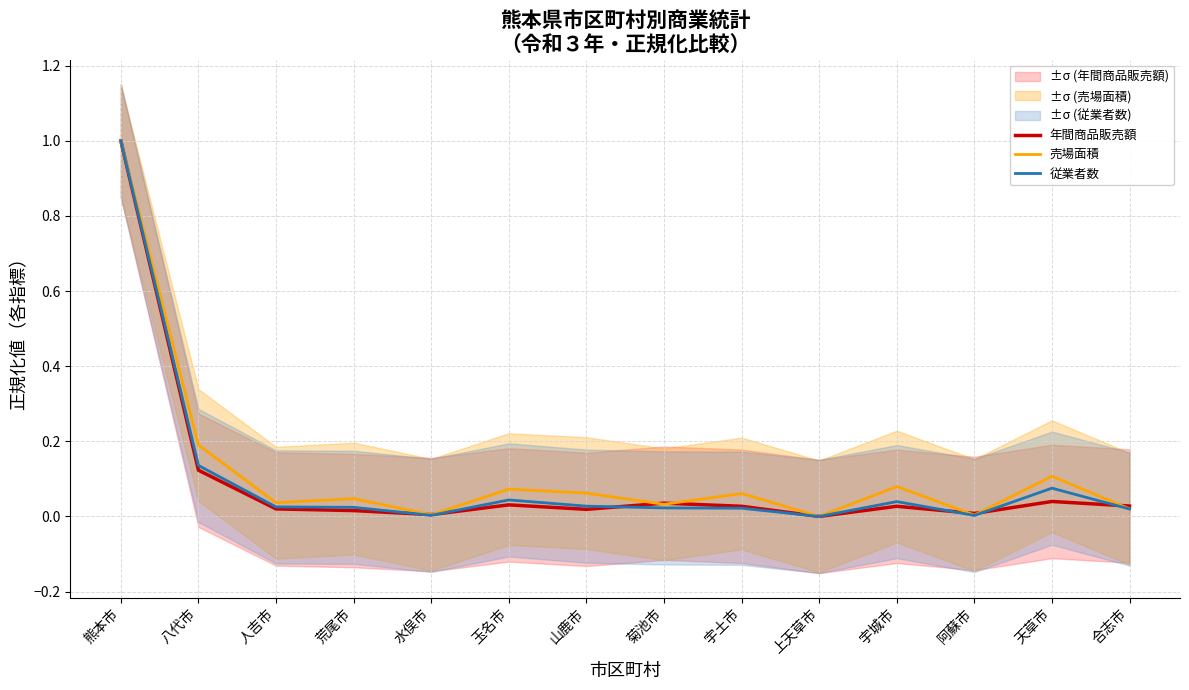

At which category is the sum across all series the highest?

熊本市